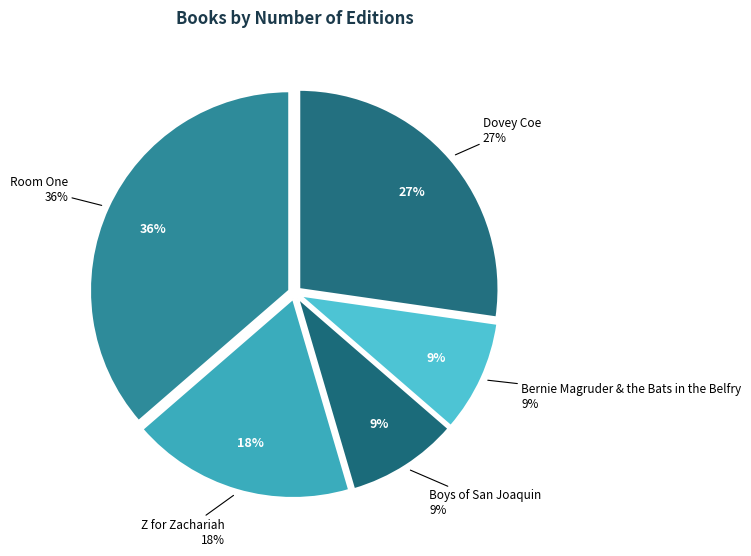

Which slice is the largest?

Room One